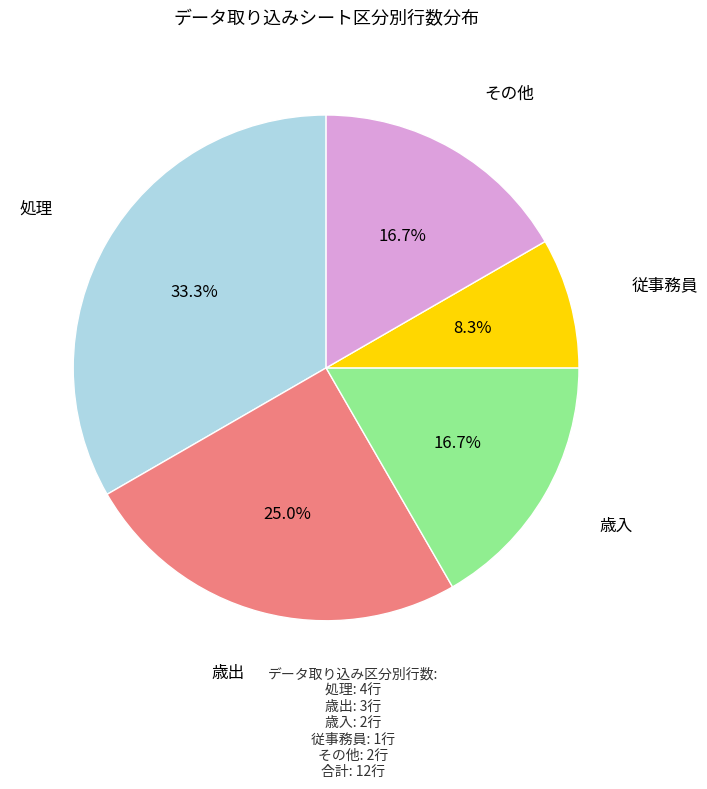

Is there any slice that represents more than half of the pie?

No